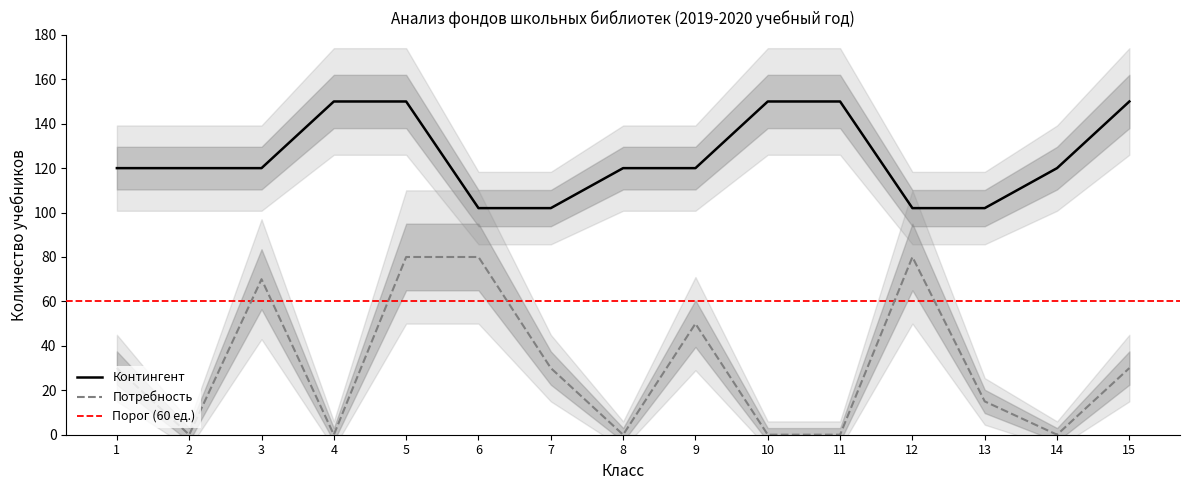

At 10, list the series in order from smallest to largest.

Потребность, Контингент